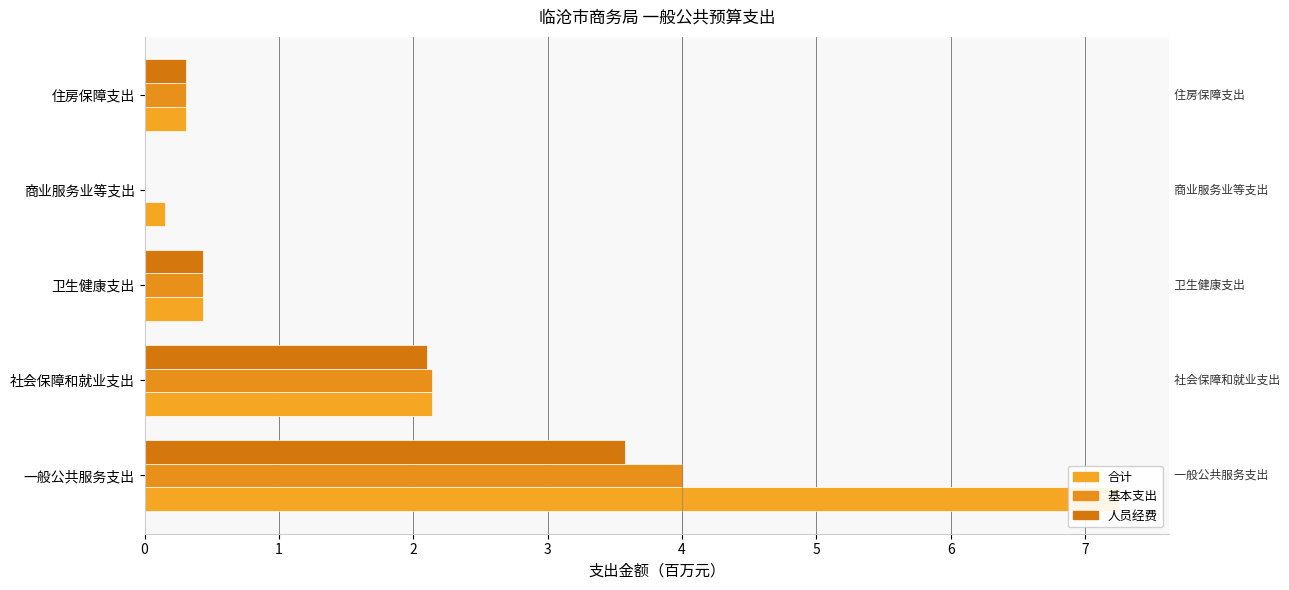

The 人员经费 series shows 0.3 at 住房保障支出. True or false?

True